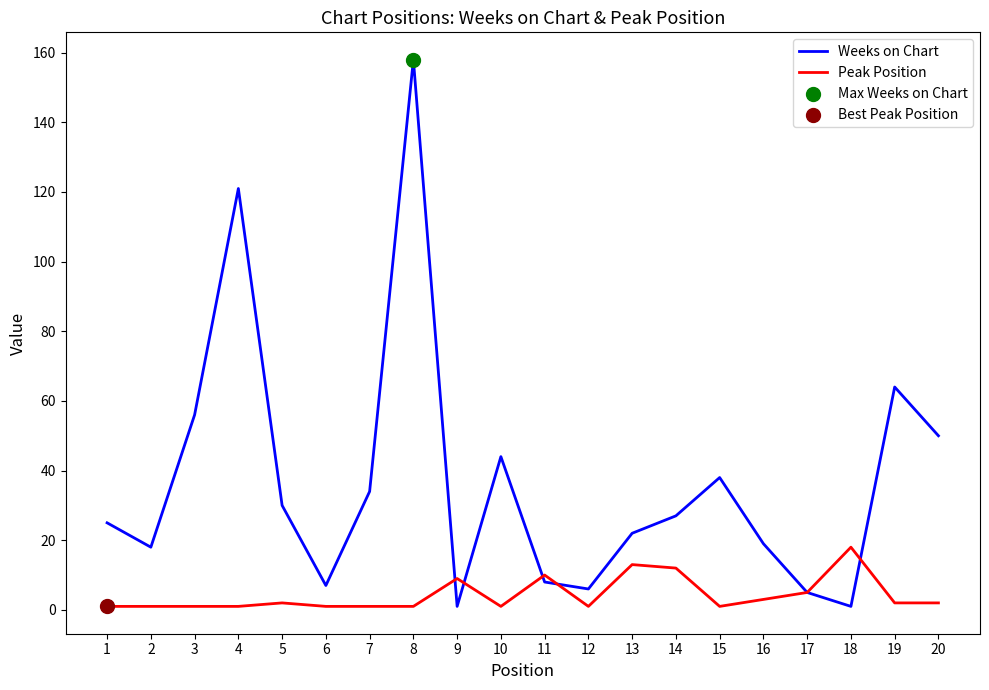

Which series has the widest spread of values?

Weeks on Chart